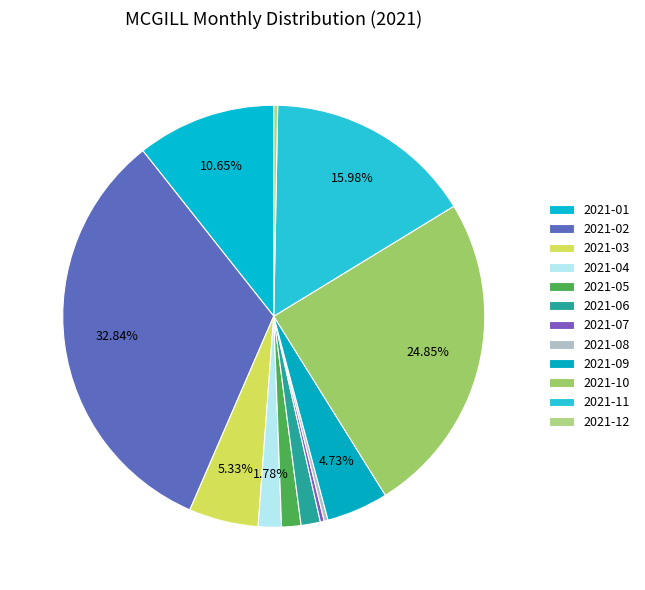

Does 2021-08 represent more than half of the total?

No